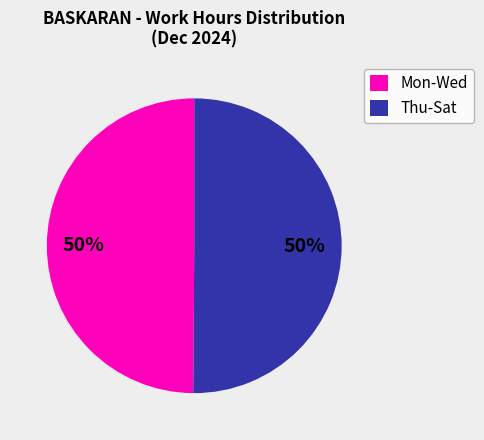

Combined, do Thu-Sat and Mon-Wed account for over 50%?

Yes